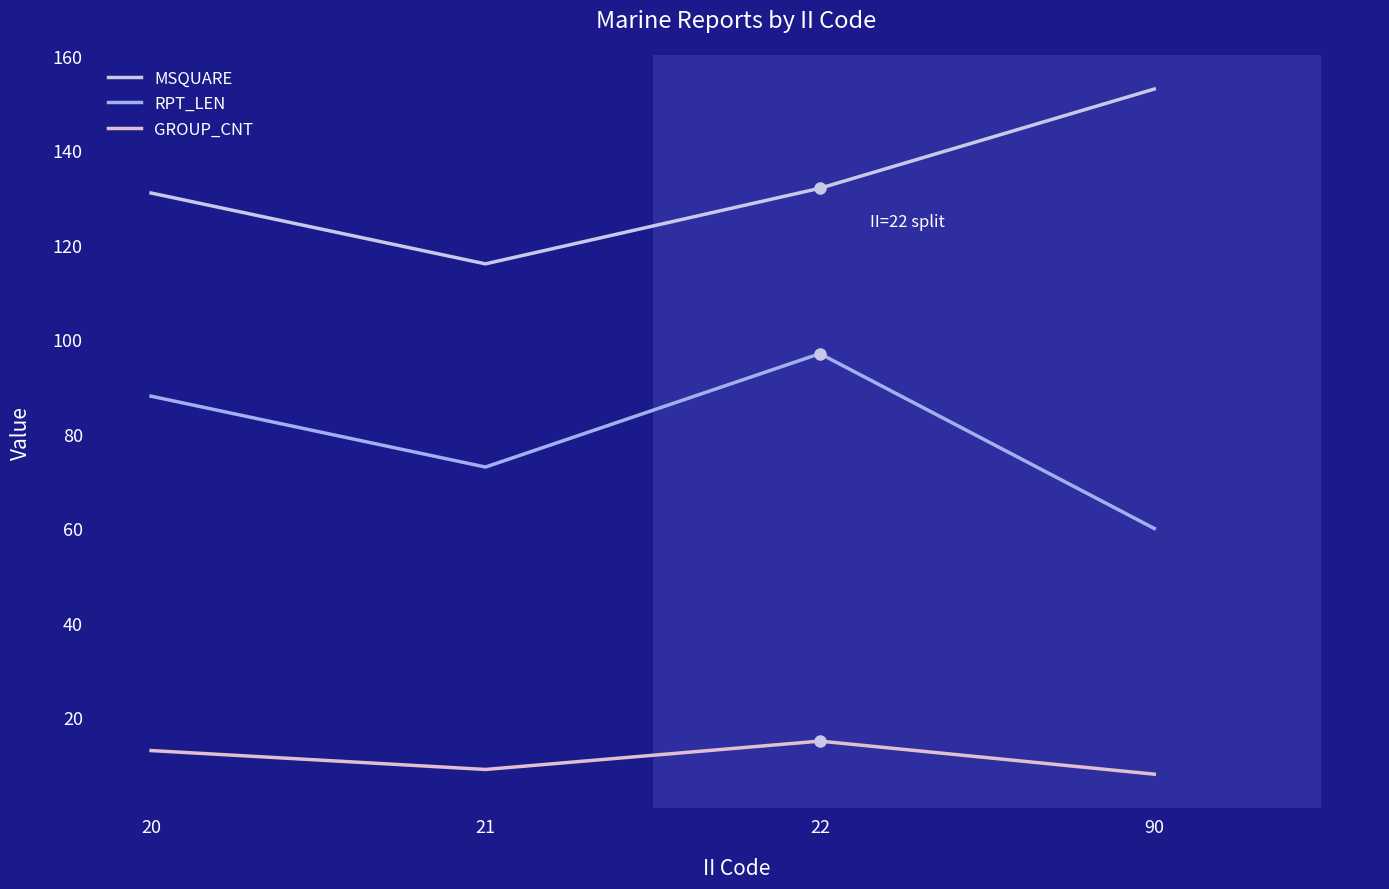

Count the GROUP_CNT values in the range 9 to 15.

3